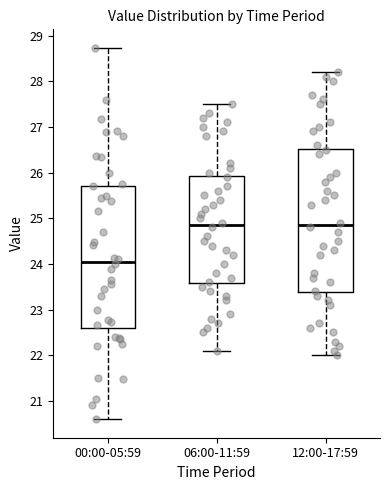

Reading left to right, transcribe this box plot: for each box, give where its median line is, the range the box spans, and where its two whiskers end, as read against the y-axis. The values are not printed on the chart, so give them approximately, as read against the axis.

00:00-05:59: median 24.1, box 22.6 to 25.7, whiskers 20.6 to 28.7
06:00-11:59: median 24.9, box 23.6 to 25.9, whiskers 22.1 to 27.5
12:00-17:59: median 24.9, box 23.4 to 26.5, whiskers 22.0 to 28.2